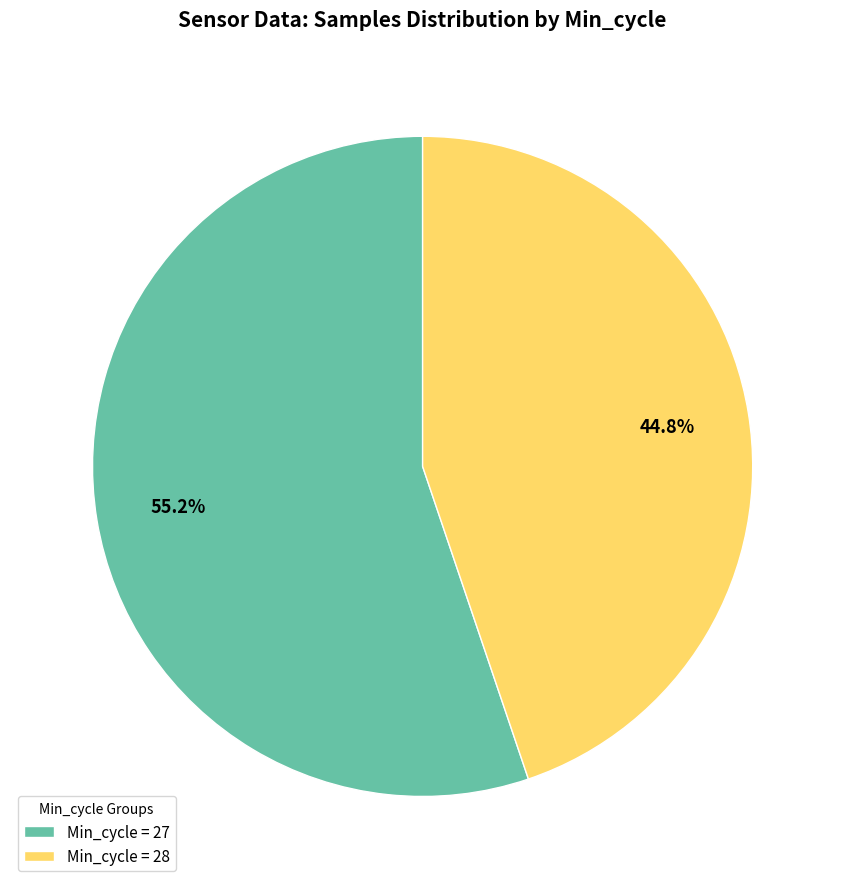

Is there a majority slice in this chart?

Yes